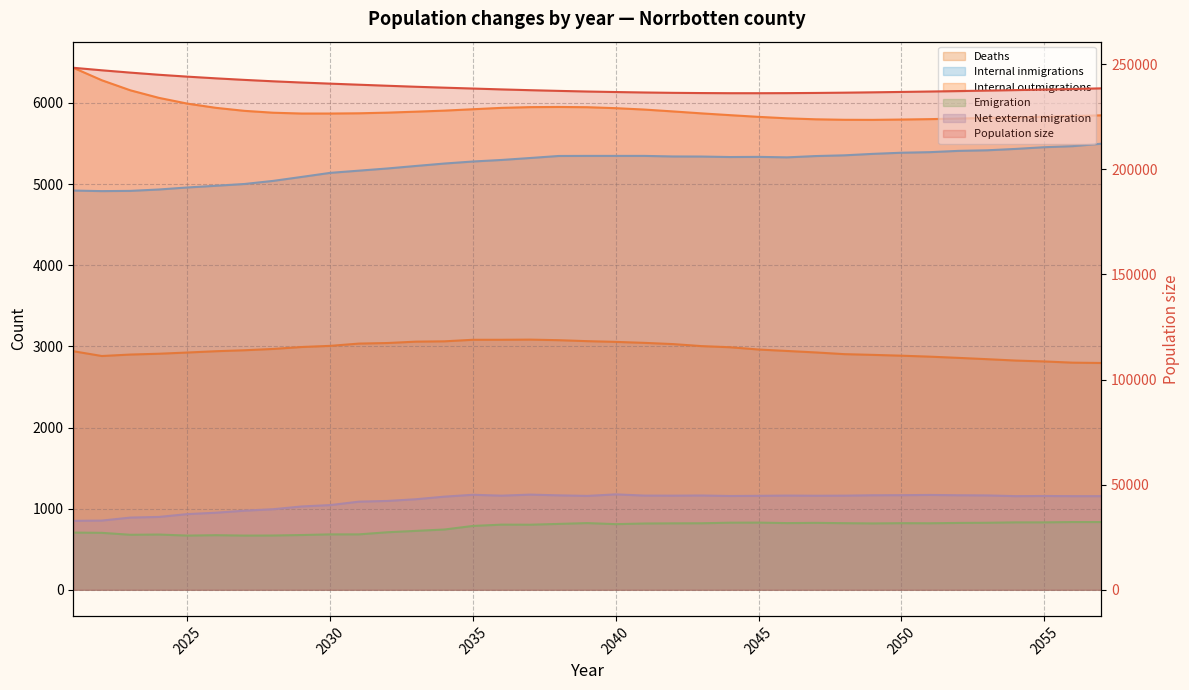

Count the number of data series in this chart.

6